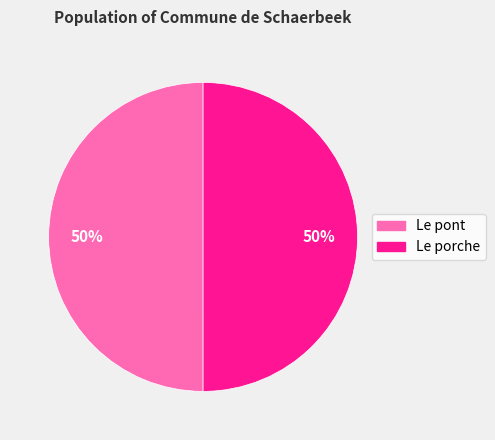

Do Le pont and Le porche together represent more than half of the pie?

Yes